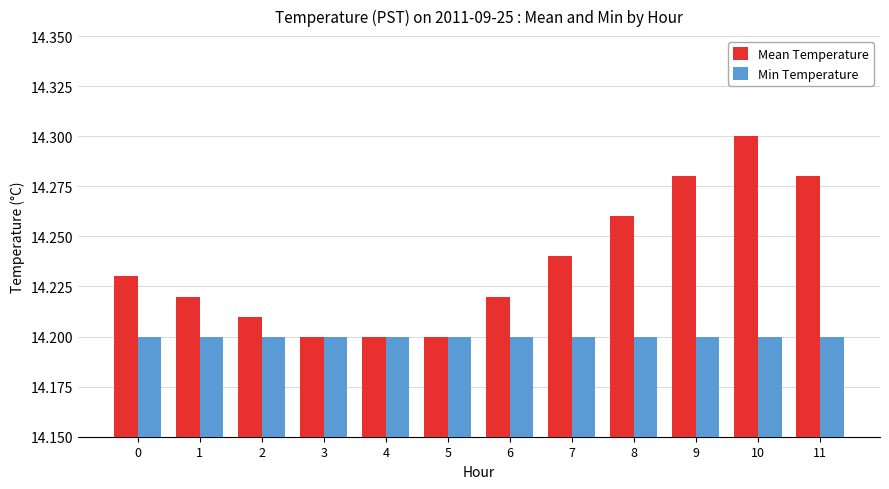

Which category has the highest value in the Mean Temperature series?

10